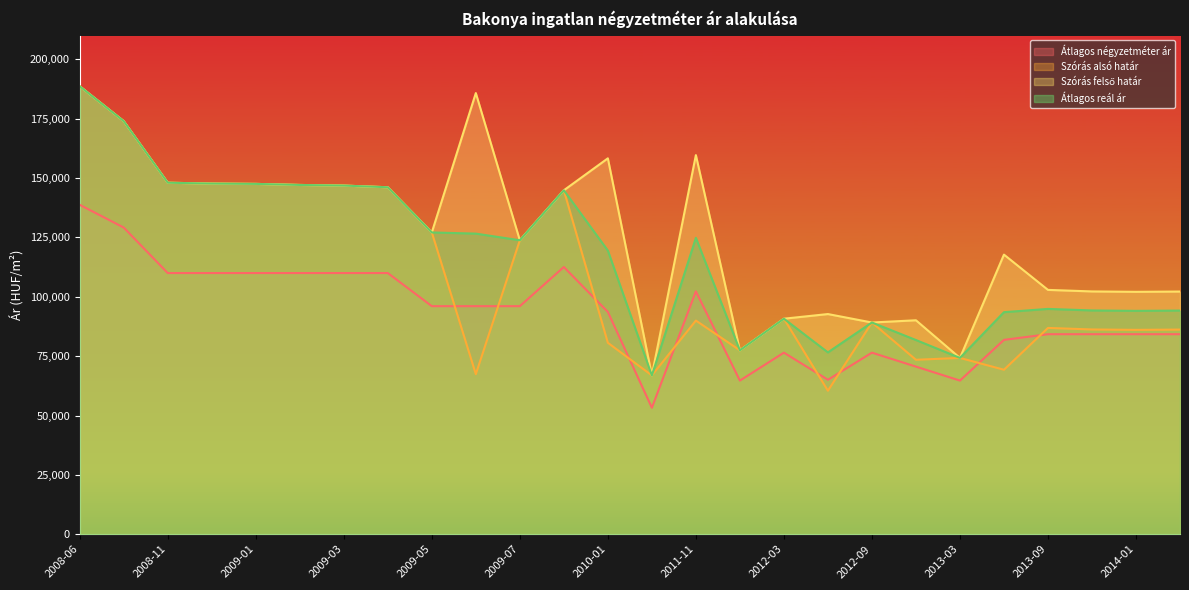

True or false: Szórás felső határ has more than 2 interior local peaks.

True